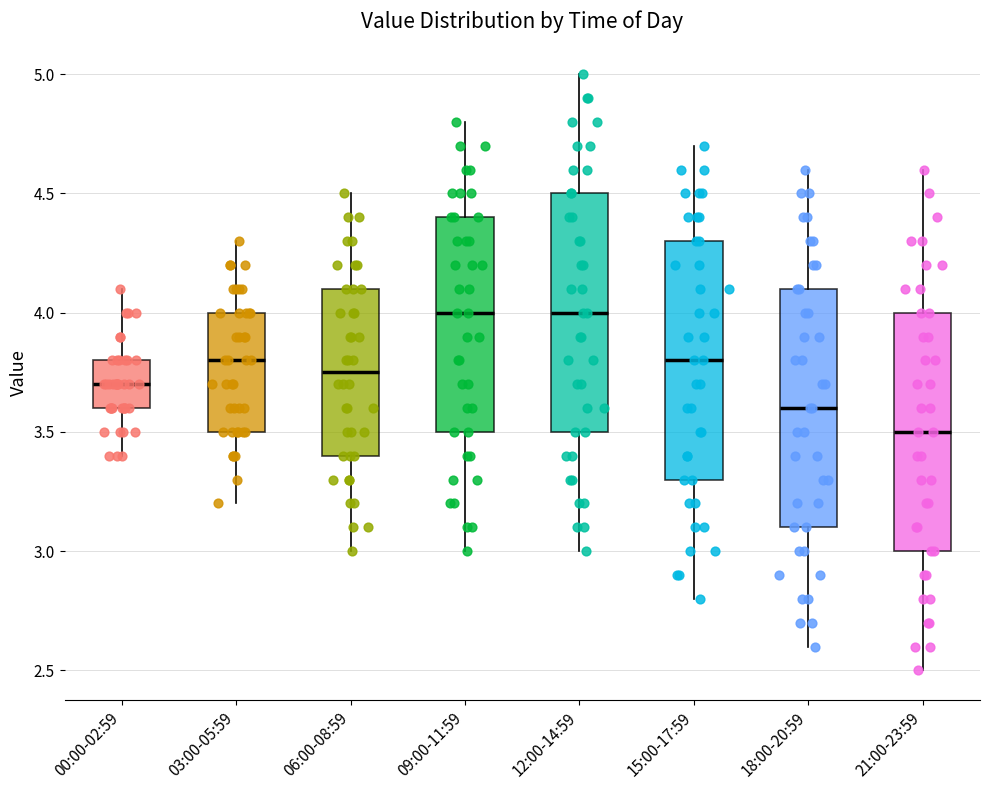

Reading left to right, transcribe this box plot: for each box, give where its median line is, the range the box spans, and where its two whiskers end, as read against the y-axis. The values are not printed on the chart, so give them approximately, as read against the axis.

00:00-02:59: median 3.70, box 3.60 to 3.80, whiskers 3.40 to 4.10
03:00-05:59: median 3.80, box 3.50 to 4.00, whiskers 3.20 to 4.30
06:00-08:59: median 3.75, box 3.40 to 4.10, whiskers 3.00 to 4.50
09:00-11:59: median 4.00, box 3.50 to 4.40, whiskers 3.00 to 4.80
12:00-14:59: median 4.00, box 3.50 to 4.50, whiskers 3.00 to 5.00
15:00-17:59: median 3.80, box 3.30 to 4.30, whiskers 2.80 to 4.70
18:00-20:59: median 3.60, box 3.10 to 4.10, whiskers 2.60 to 4.60
21:00-23:59: median 3.50, box 3.00 to 4.00, whiskers 2.50 to 4.60